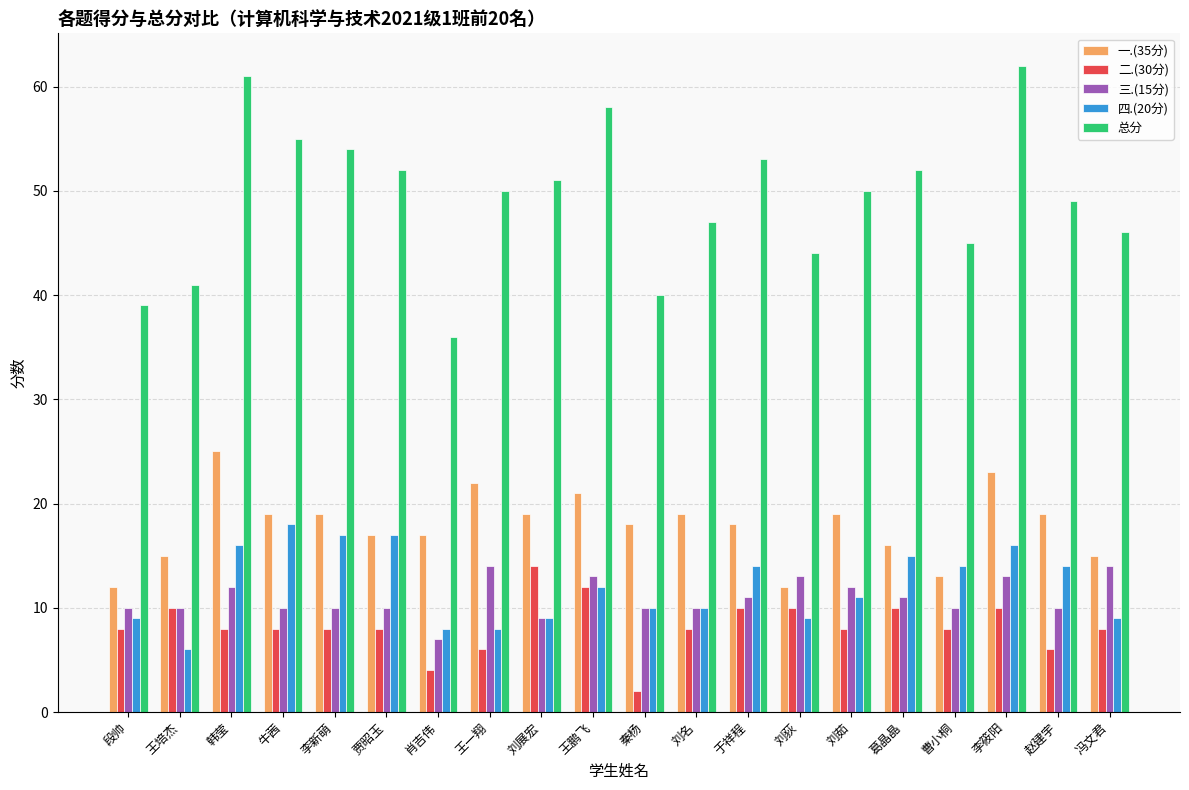

How many groups of bars are there?

20